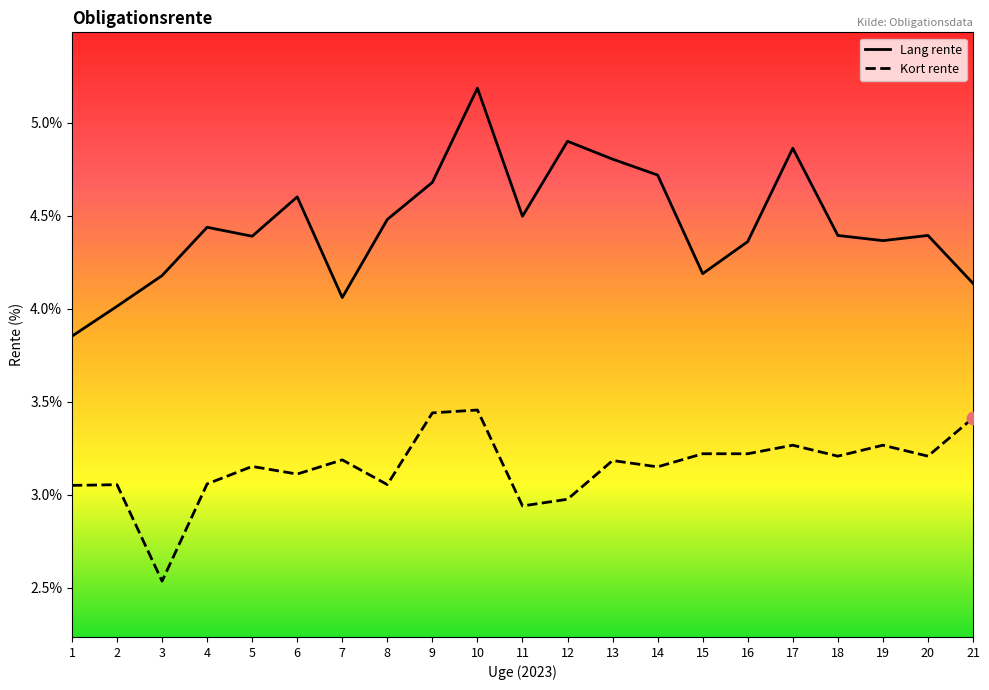

What are all the series names shown in the legend?

Lang rente, Kort rente